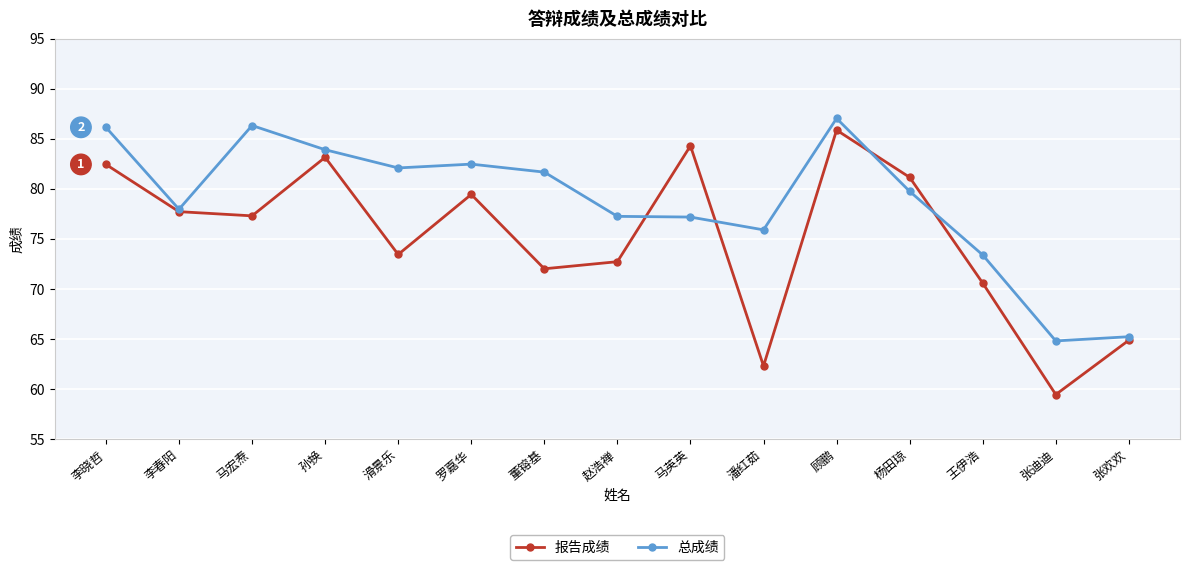

What is the difference between the highest and lowest values at 王伊浩?

2.8